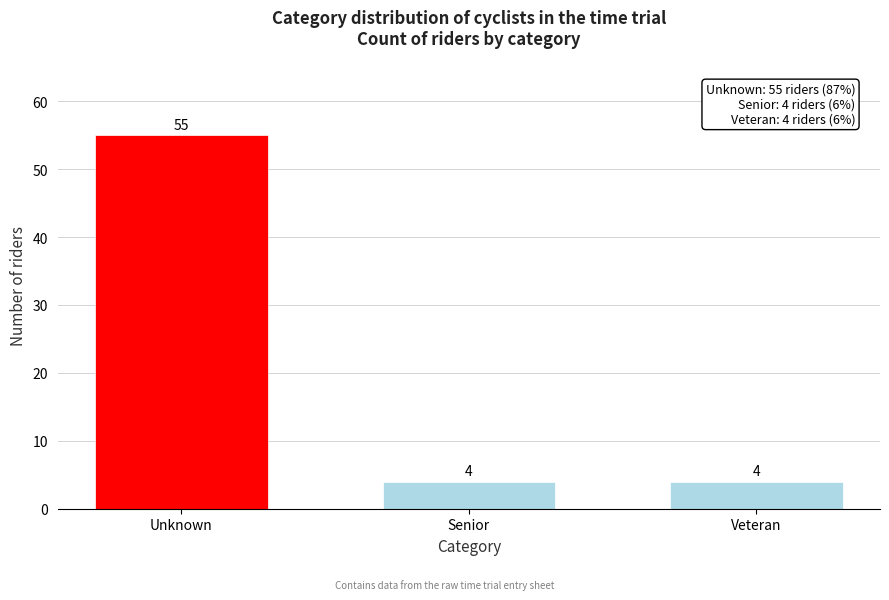

Reading left to right, extract all data points from this chart.

Unknown=55	Senior=4	Veteran=4